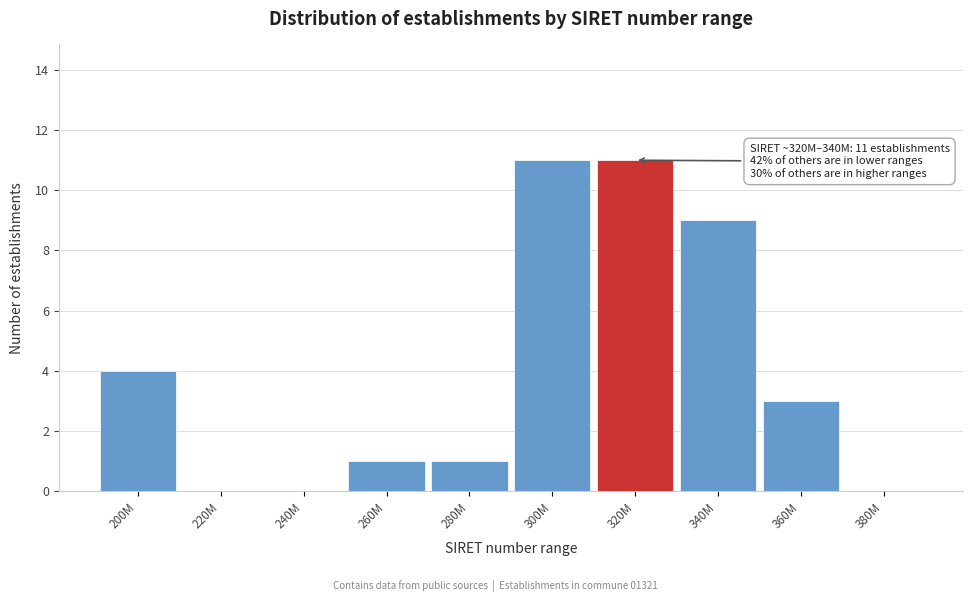

Reading right to left, extract all data points from this chart.

380M=0	360M=3	340M=9	320M=11	300M=11	280M=1	260M=1	240M=0	220M=0	200M=4